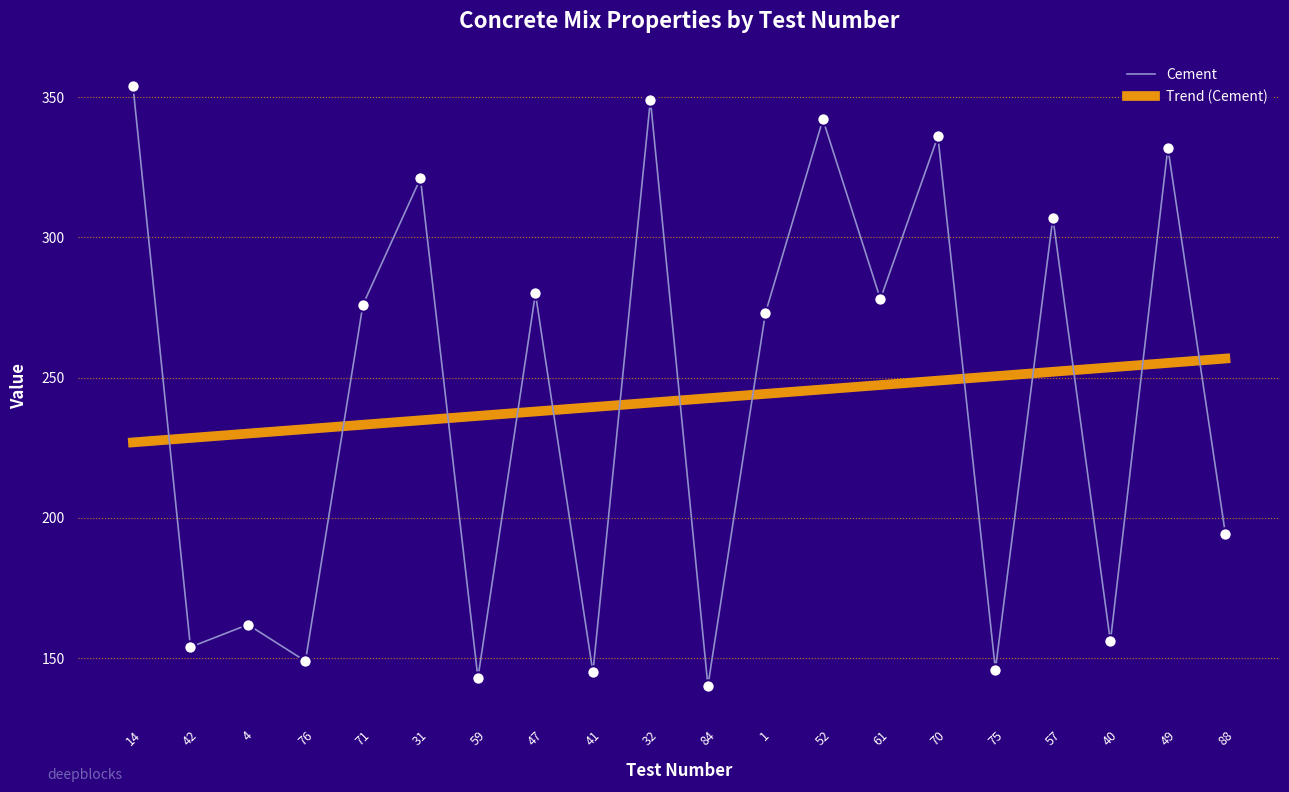

The Cement series shows 204.1 at 41. True or false?

False